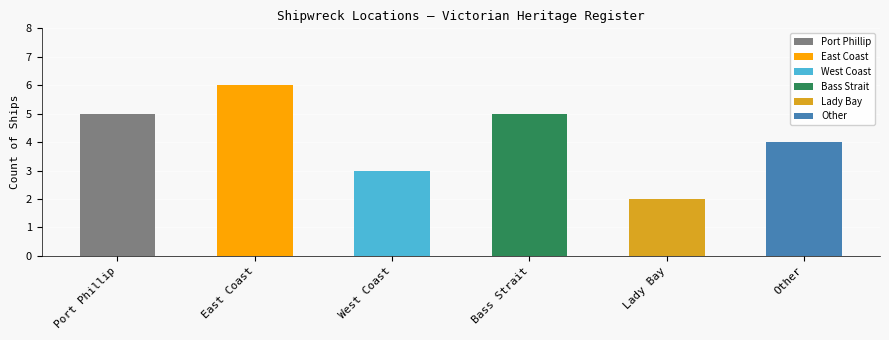

The chart shows a value of 4 at Other. True or false?

True